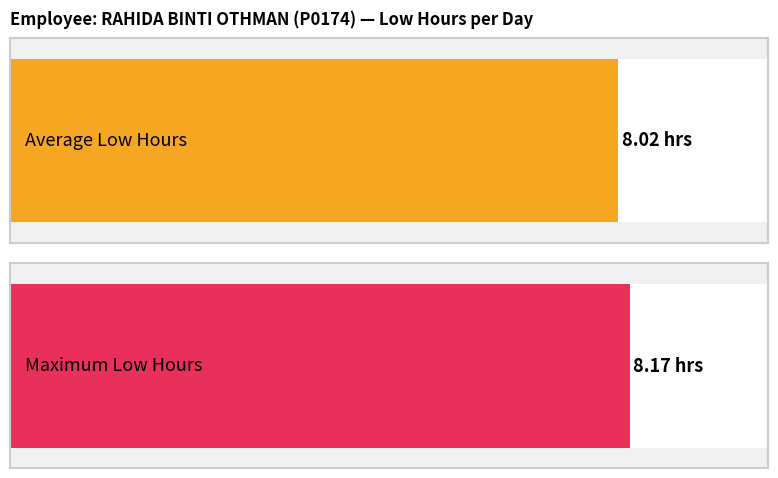

Are the bars horizontal?

Yes